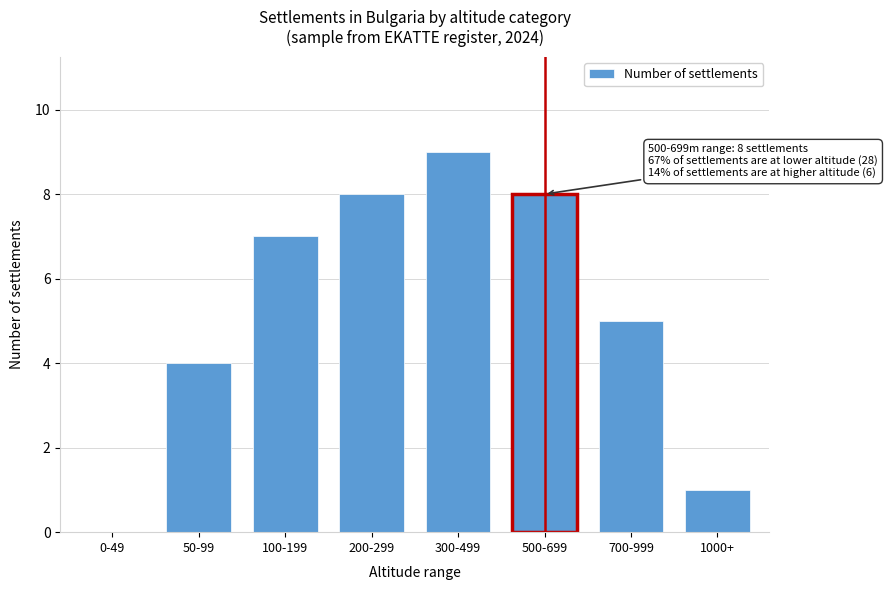

Reading left to right, list all the values displayed in this chart.

0-49=0	50-99=4	100-199=7	200-299=8	300-499=9	500-699=8	700-999=5	1000+=1